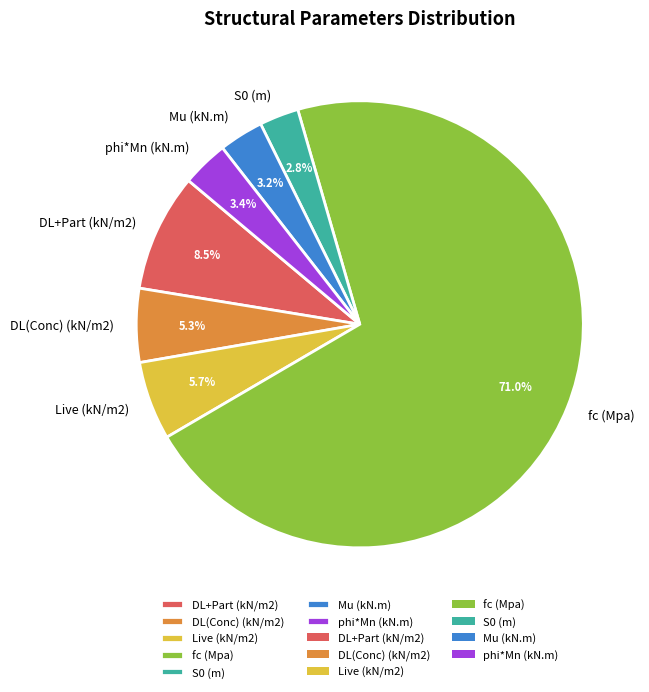

Is there any slice that represents more than half of the pie?

Yes